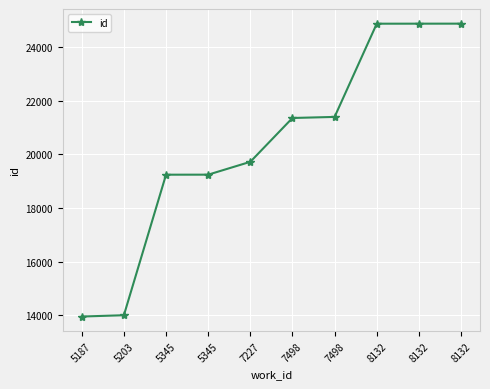

Where does the data first go above 21355?

7498